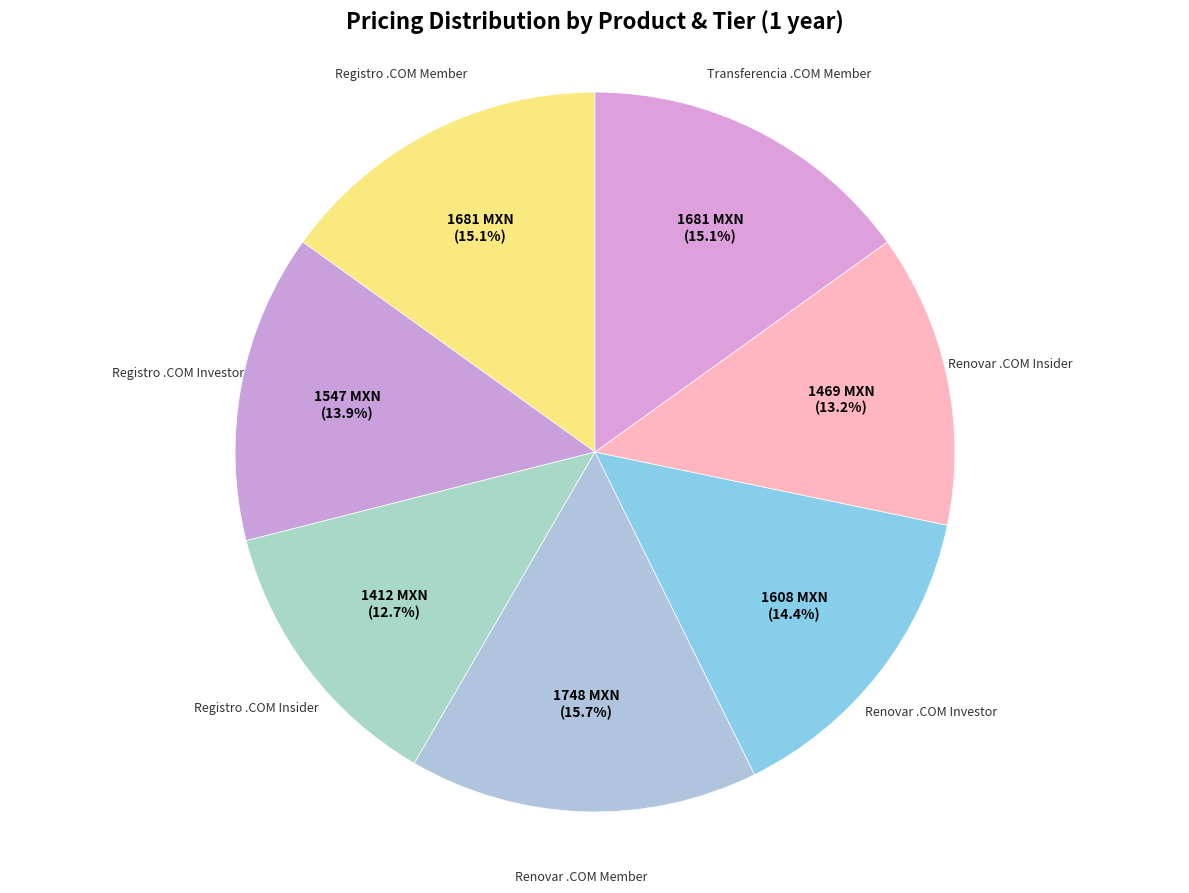

How many segments does this pie chart have?

7